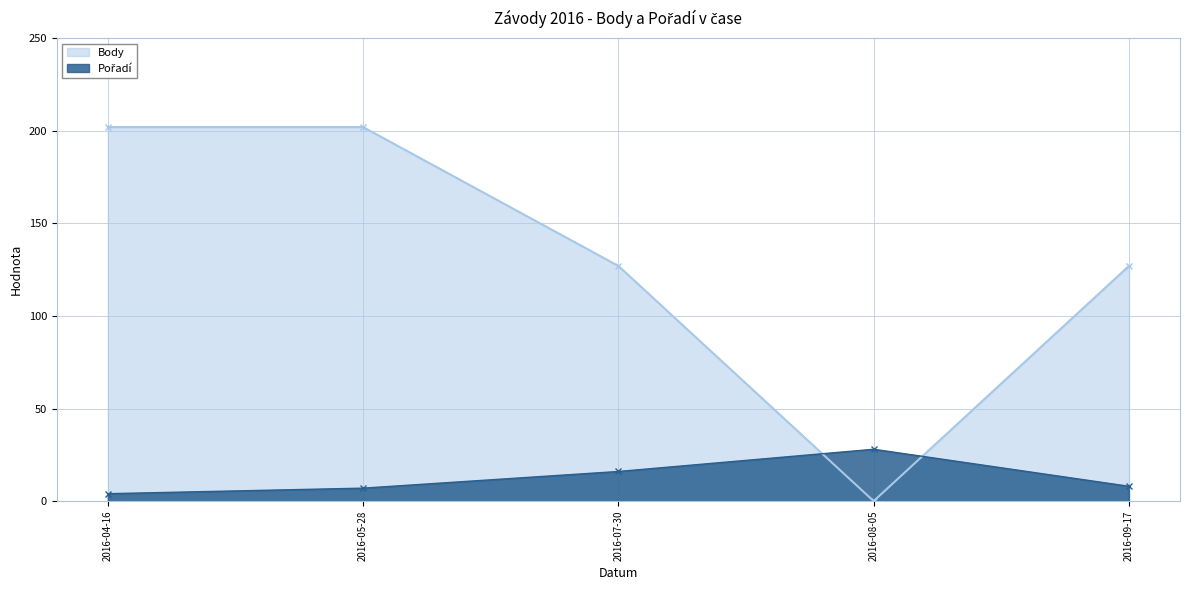

Between which two adjacent categories do Body and Pořadí first intersect?

2016-07-30 and 2016-08-05